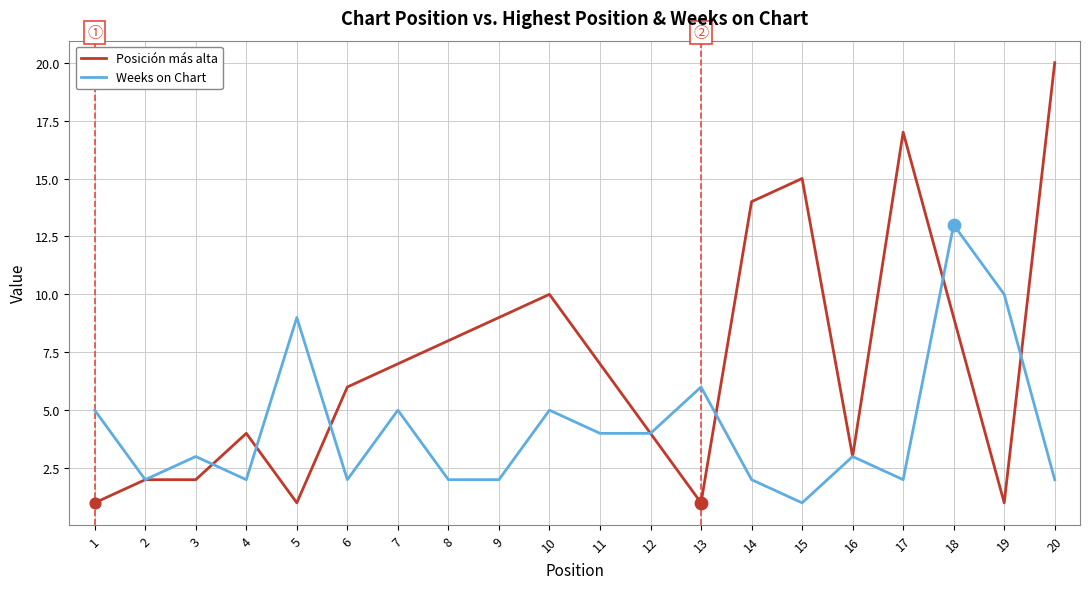

Which series has the largest total across all categories?

Posición más alta